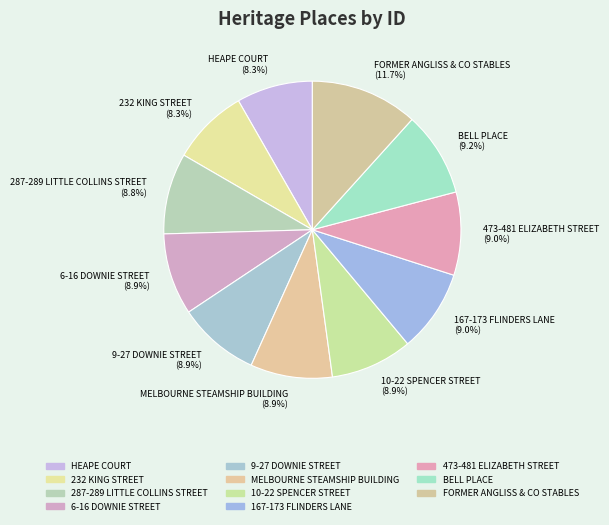

How many segments does this pie chart have?

11